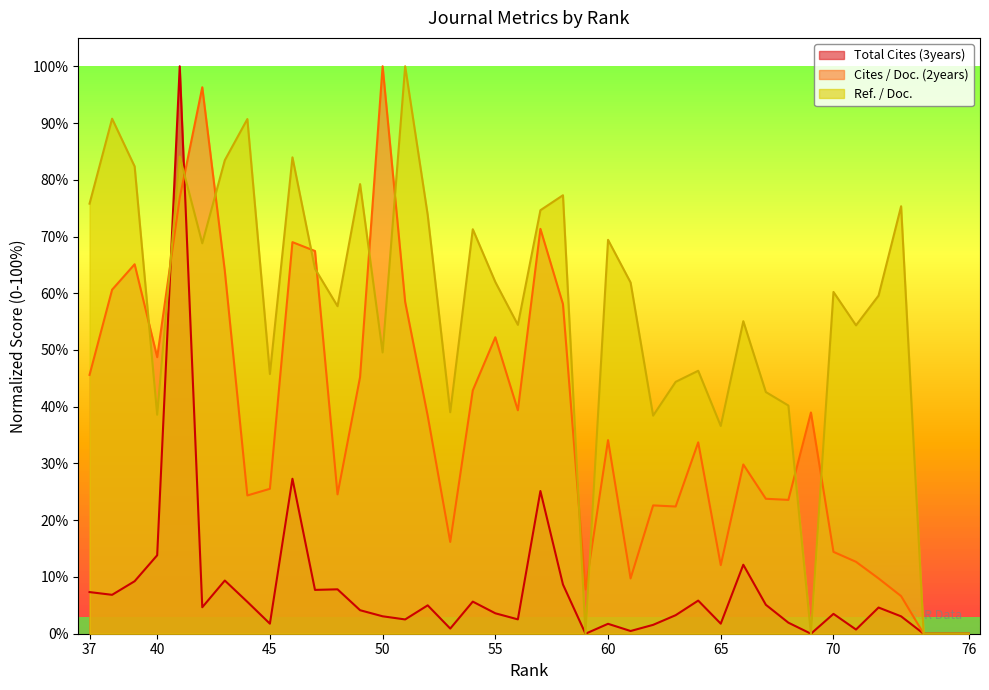

How many intersections are there between Ref. / Doc. and Cites / Doc. (2years)?

12